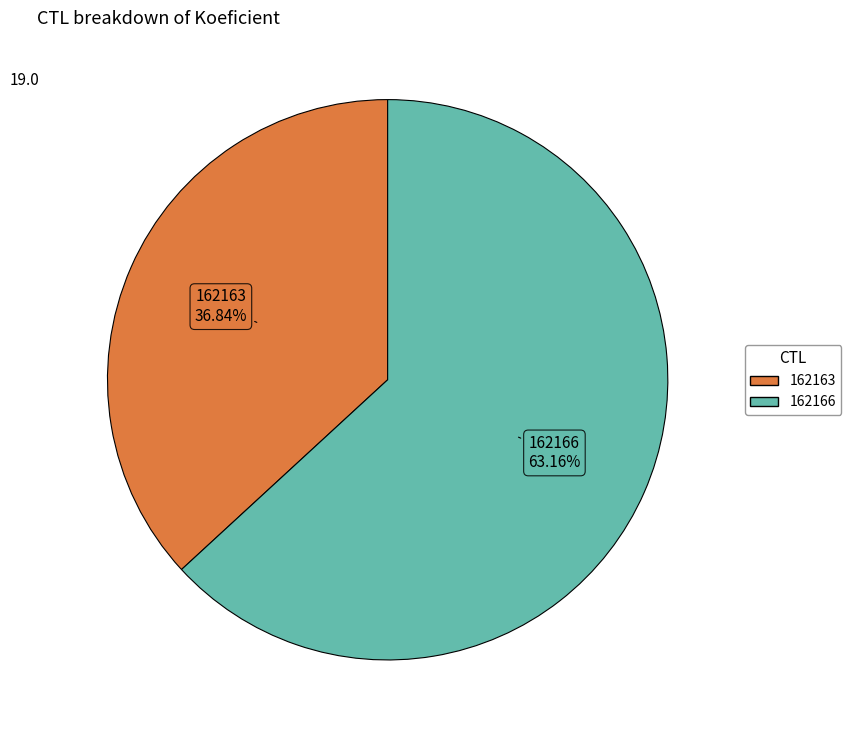

Between 162163 and 162166, which is larger?

162166